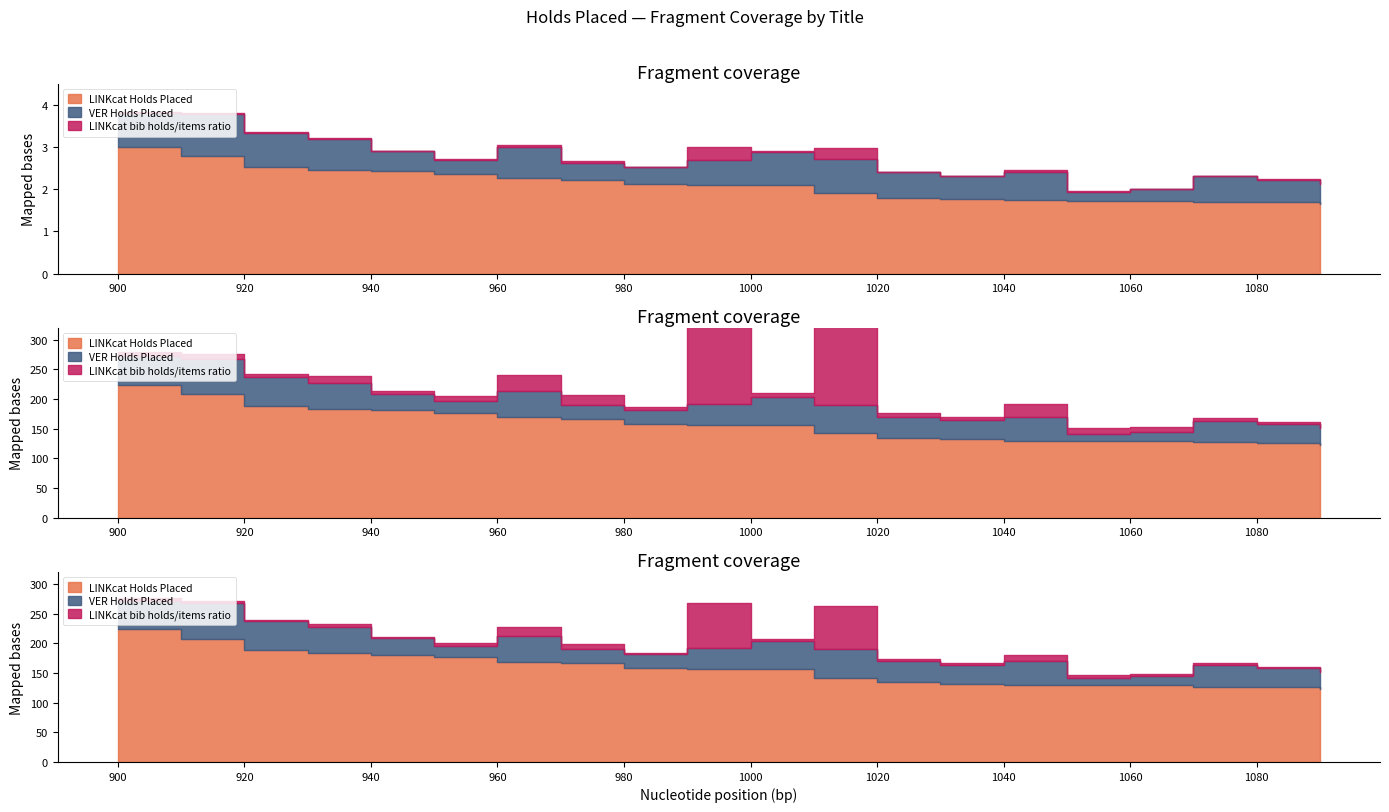

What is the difference between the maximum and minimum values in the LINKcat Holds Placed series?

101.0